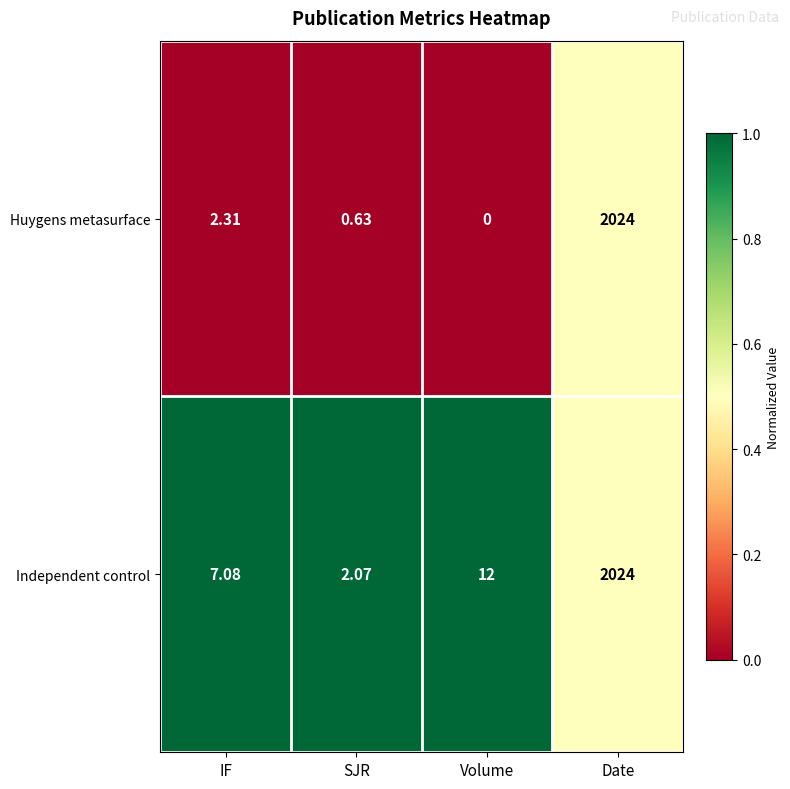

List the series in order of their overall mean, lowest first.

Huygens metasurface, Independent control